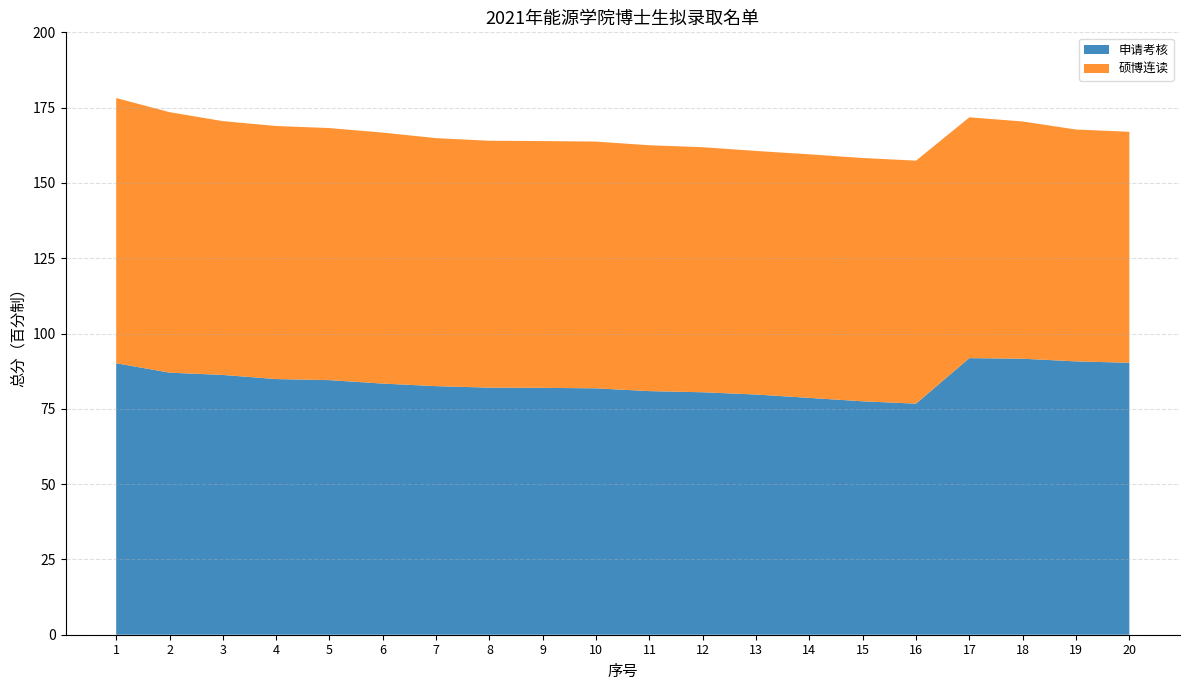

Reading right to left, transcribe all the data shown in this chart.

申请考核: 20=90.3	19=90.8	18=91.6	17=91.8	16=76.7	15=77.5	14=78.6	13=79.8	12=80.5	11=80.9	10=81.8	9=82.0	8=82.0	7=82.5	6=83.4	5=84.5	4=84.9	3=86.2	2=87.0	1=90.1
硕博连读: 20=76.7	19=77.0	18=78.8	17=80.0	16=80.7	15=80.8	14=80.9	13=80.9	12=81.4	11=81.6	10=81.9	9=81.9	8=82.0	7=82.3	6=83.3	5=83.7	4=84.0	3=84.3	2=86.5	1=88.0